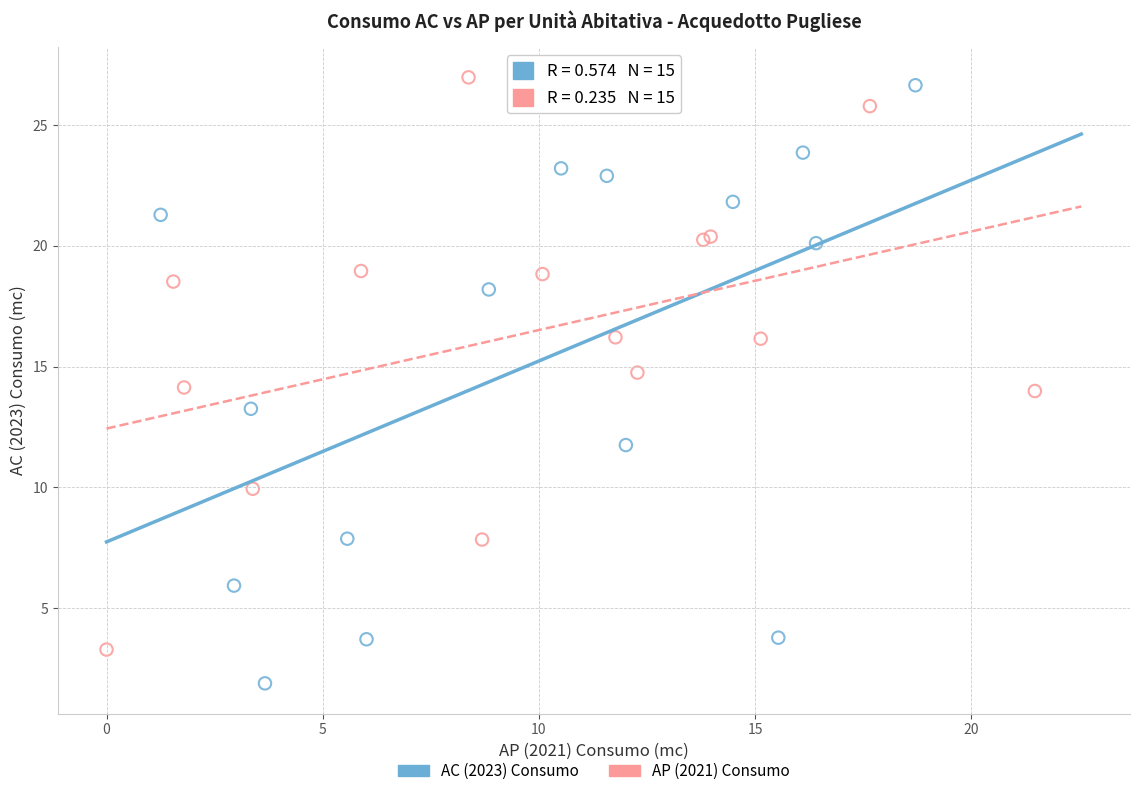

Which series contains the lowest Y value?

AC (2023) Consumo